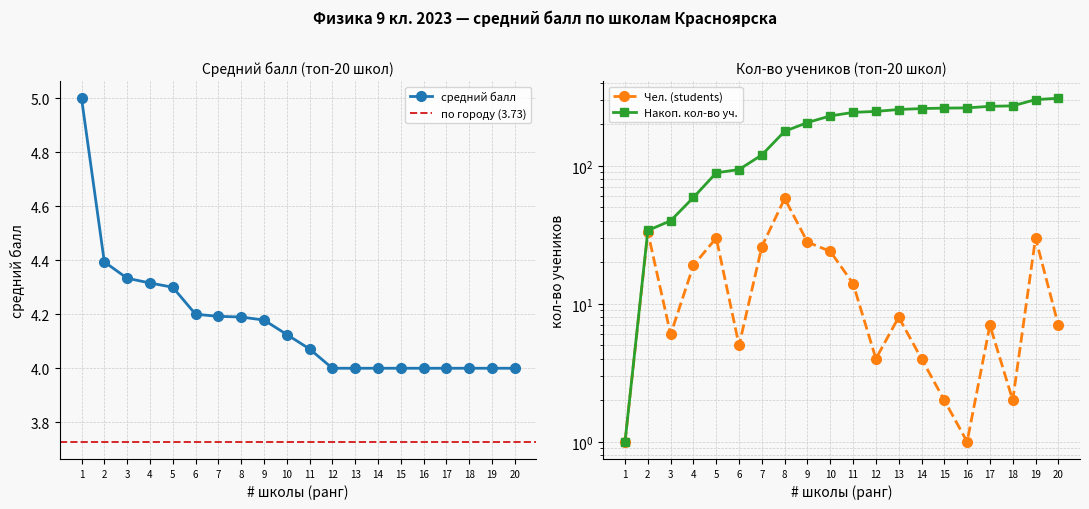

In Чел. (students), how many points are higher than both neighbors (excluding endpoints)?

6